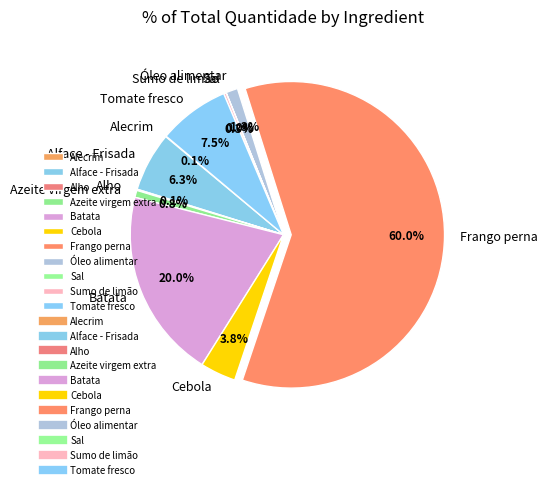

What is the total percentage of Batata and Óleo alimentar?

21.3%